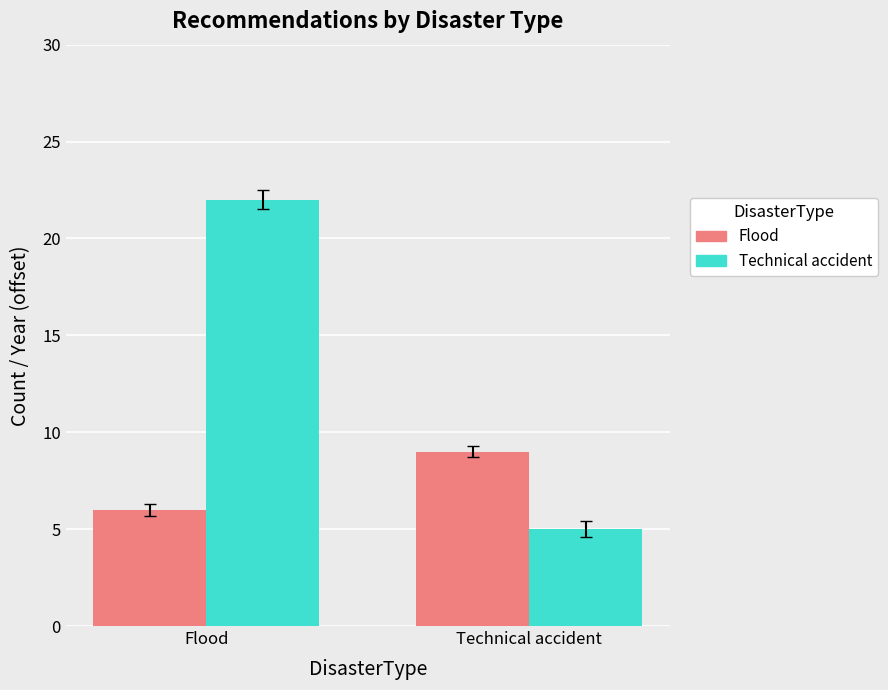

What position from the left is Flood?

1